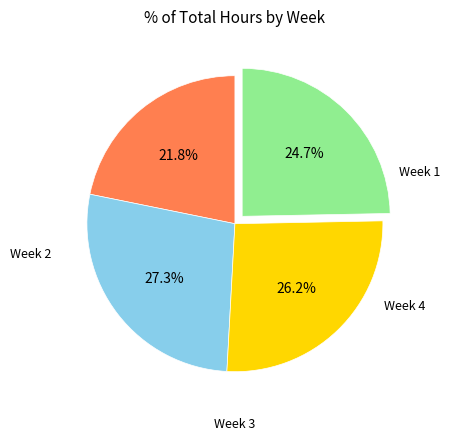

Does any single category account for the majority?

No